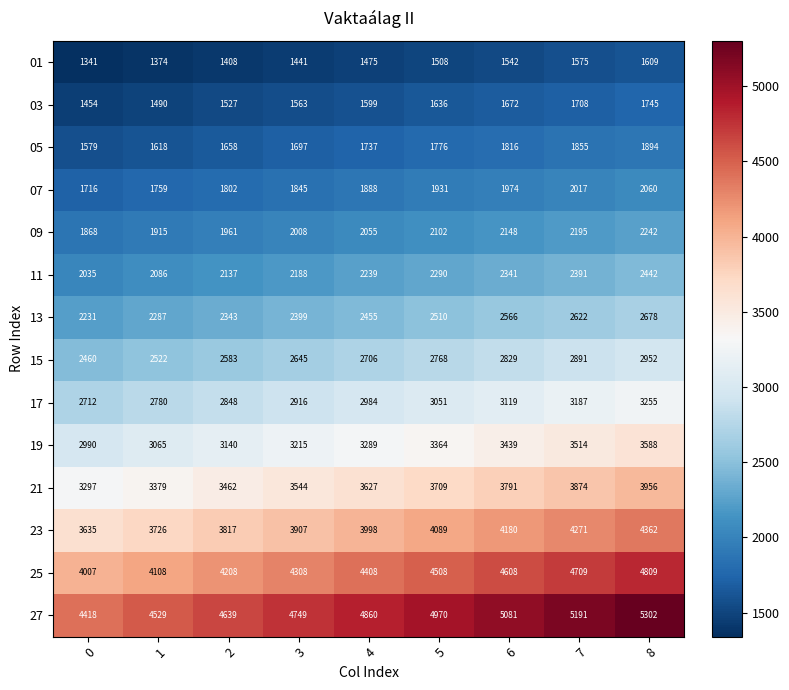

What is the total value across all series at 0?

35743